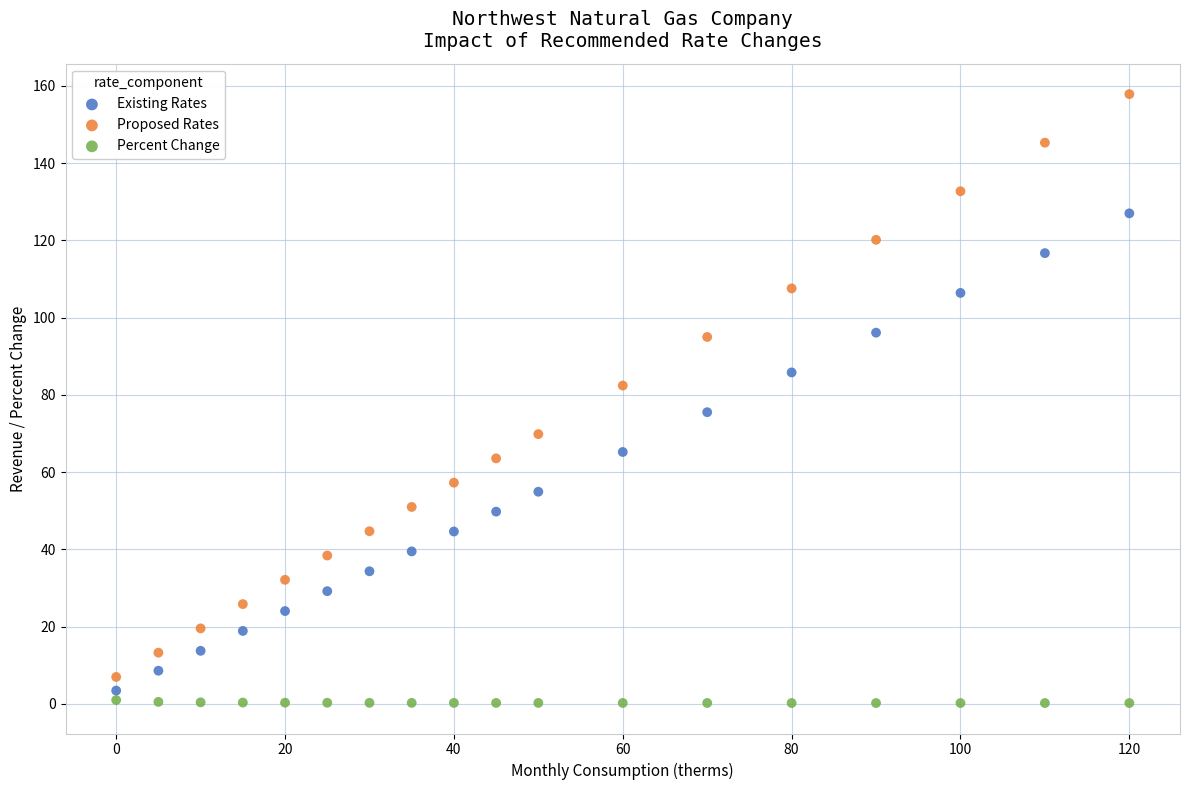

What are all the series names shown in the legend?

Existing Rates, Proposed Rates, Percent Change